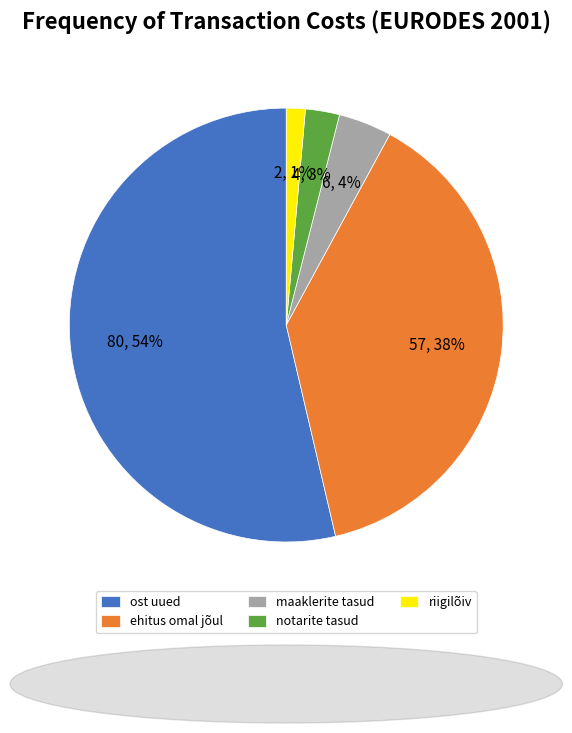

What is the largest slice in the pie chart?

ost uued